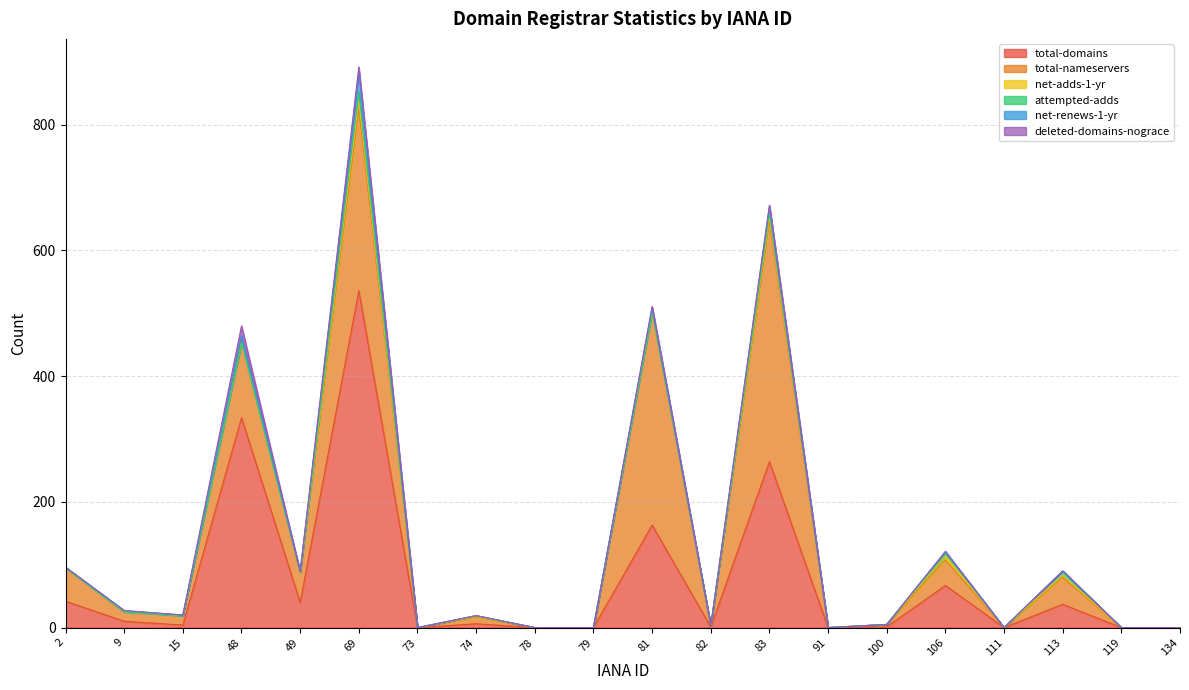

Reading left to right, transcribe all the data shown in this chart.

total-domains: 42	10	4	334	40	536	0	6	0	0	163	1	264	0	1	67	0	37	0	0
total-nameservers: 53	15	15	119	47	290	0	11	0	0	339	2	382	0	4	41	0	43	0	0
net-adds-1-yr: 0	0	0	0	0	14	0	1	0	0	0	0	7	0	0	6	0	3	0	0
attempted-adds: 0	0	0	0	1	12	0	1	0	0	0	0	6	0	0	5	0	7	0	0
net-renews-1-yr: 1	2	1	11	1	33	0	0	0	0	7	0	11	0	0	2	0	0	0	0
deleted-domains-nograce: 0	0	0	16	0	7	0	0	0	0	2	0	2	0	0	0	0	0	0	0